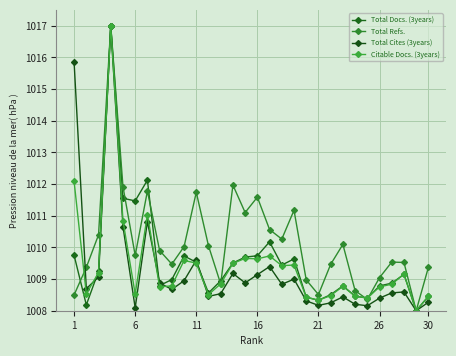

What is the smallest value displayed?

1008.0